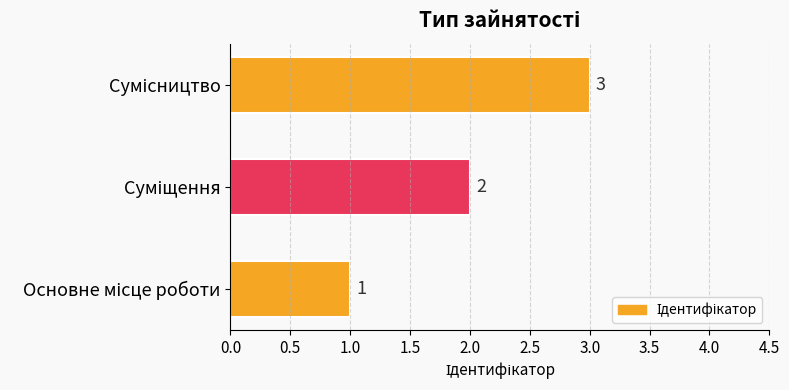

How many values are below 2?

1